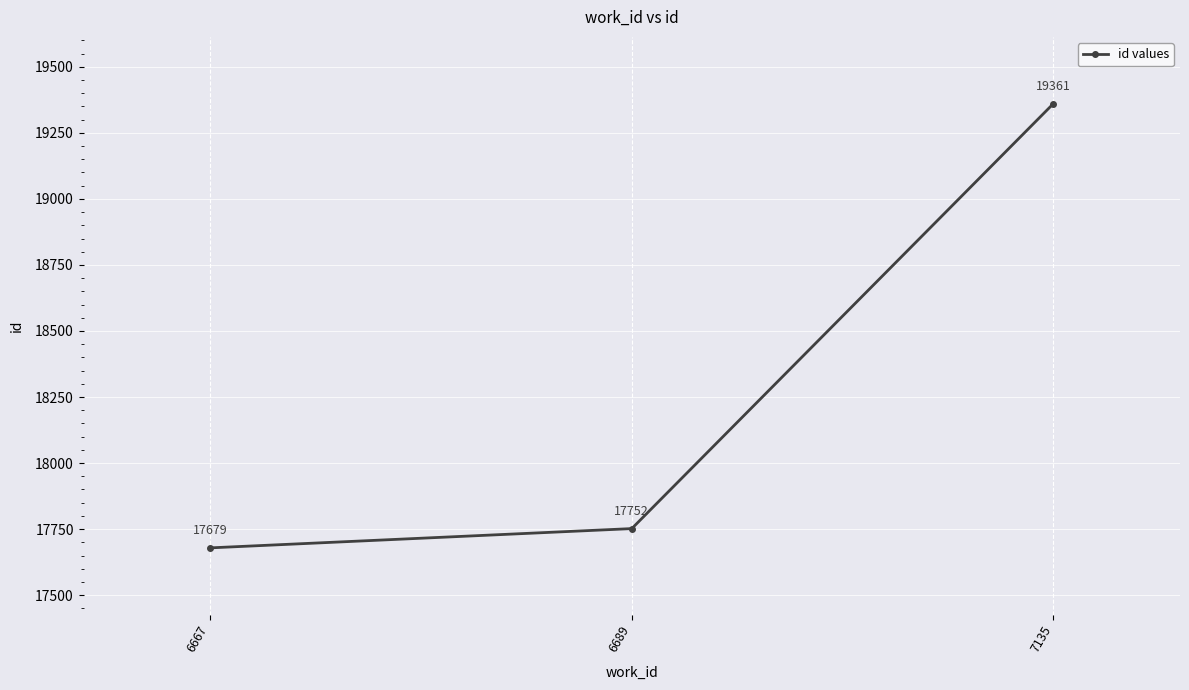

Reading left to right, transcribe all the data shown in this chart.

6667=17679	6689=17752	7135=19361